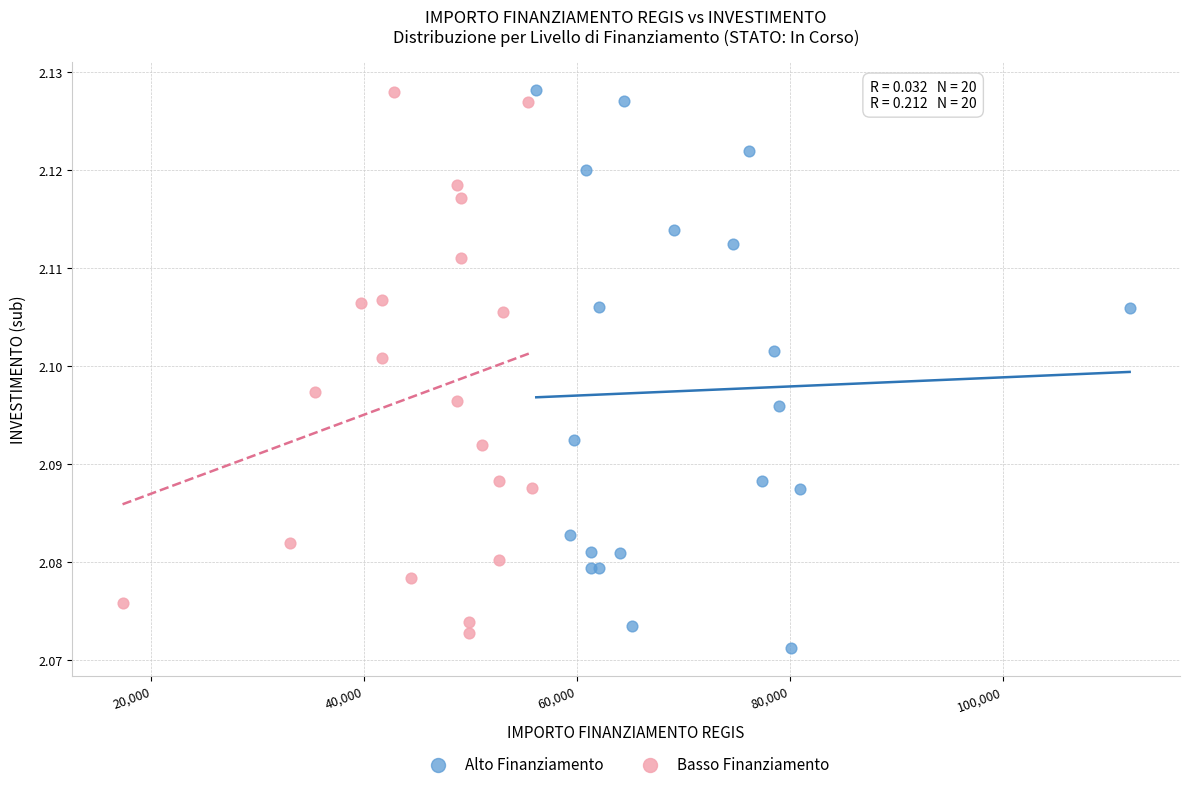

What are all the series names shown in the legend?

Alto Finanziamento, Basso Finanziamento